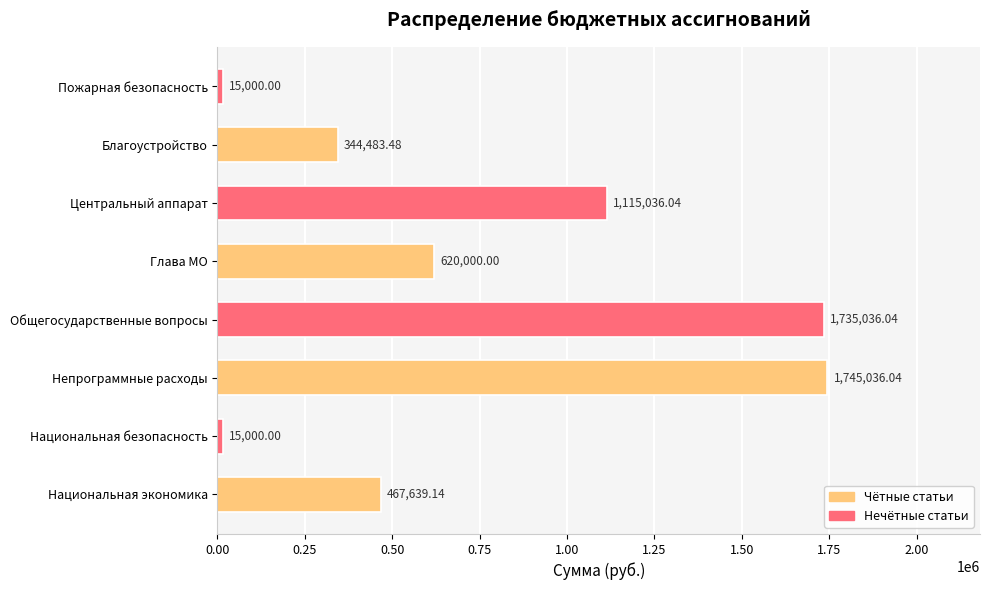

Where is the data nearest to the value 880018?

Центральный аппарат